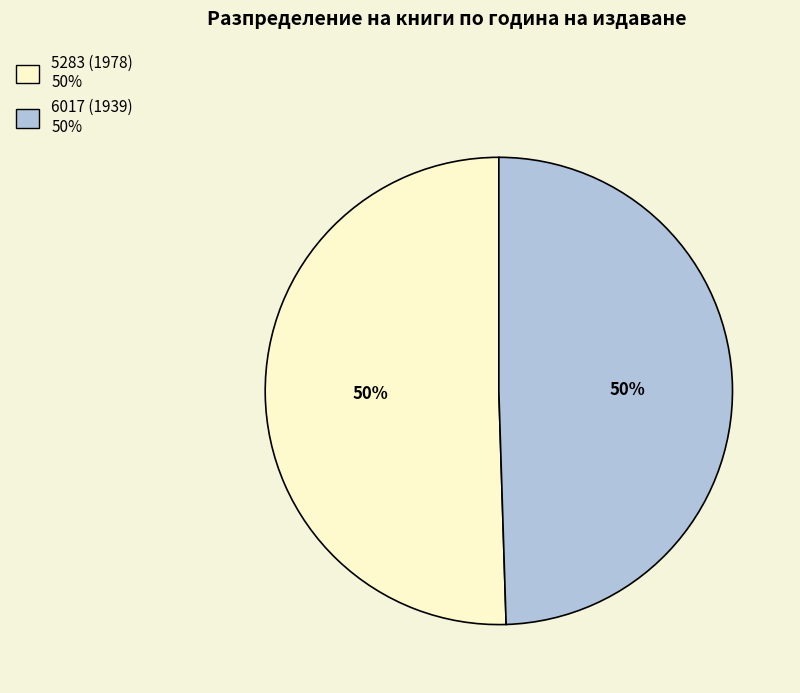

Which category has the biggest portion of the pie?

5283